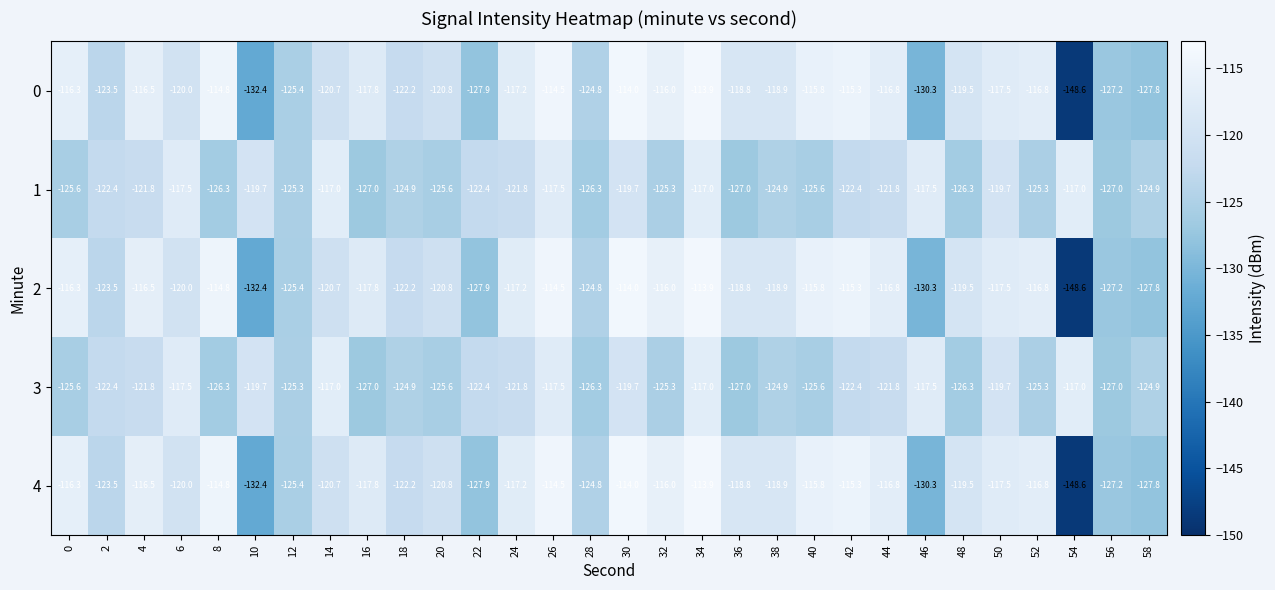

What is the total value across all series at 34?

-575.7